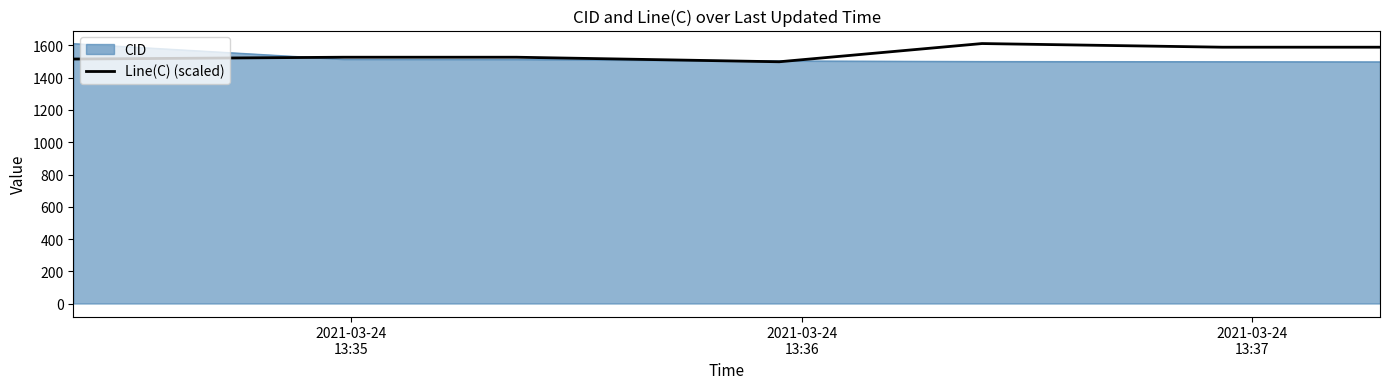

What is the minimum value for CID?

1499.0